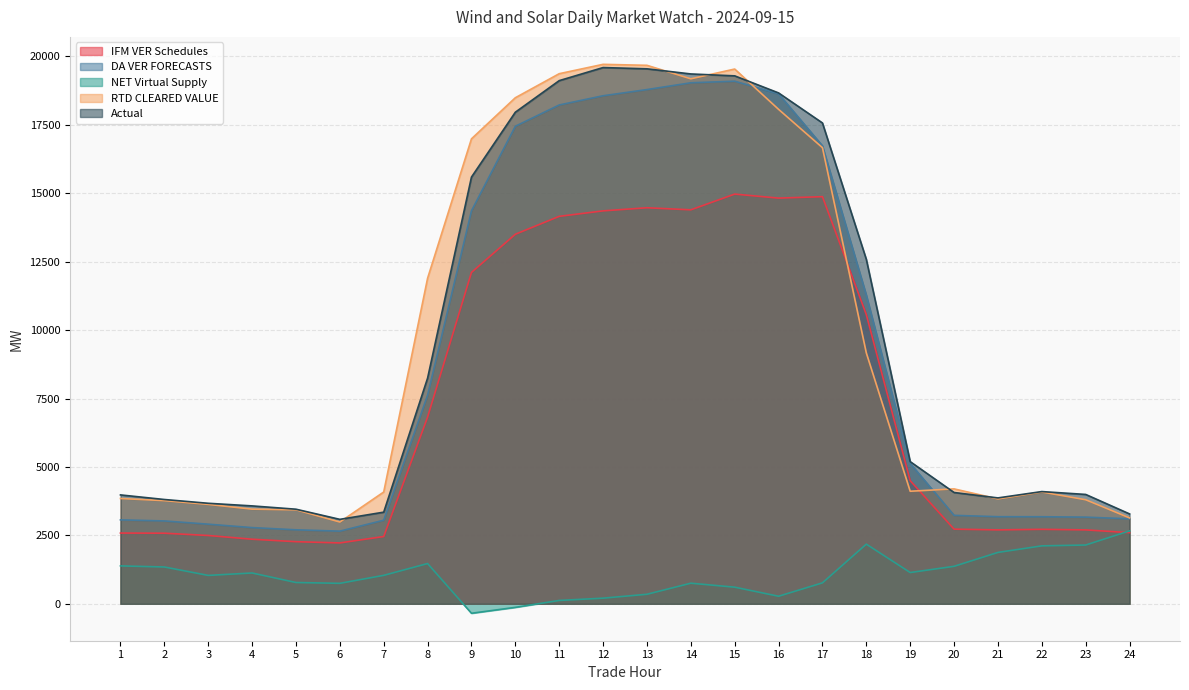

Is it true that DA VER FORECASTS equals 1845.5 at 2?

False